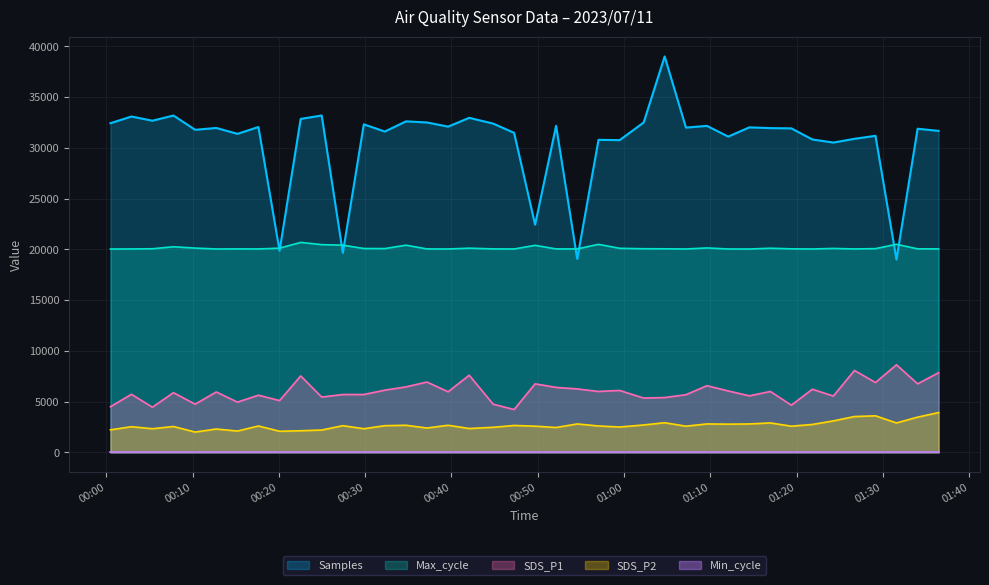

True or false: Max_cycle and SDS_P2 cross at least once.

False